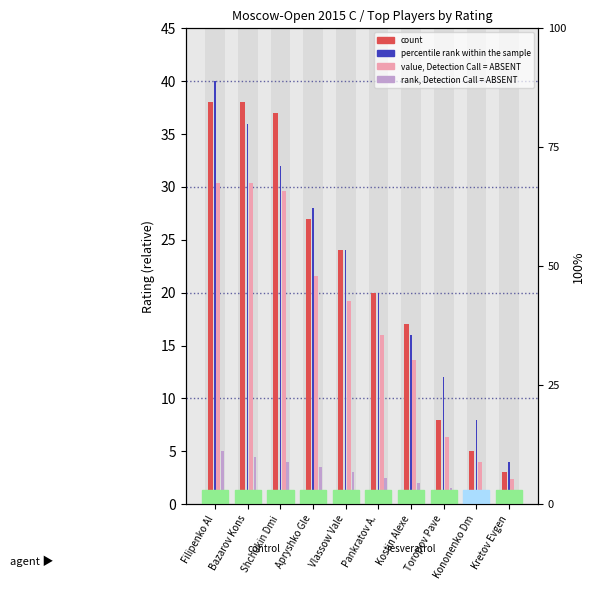

How many bars are there in each group?

4